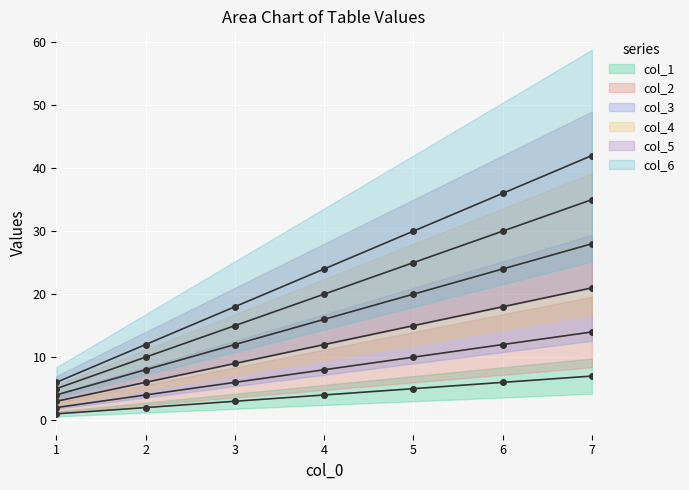

What is the highest value of the 3 series?

21